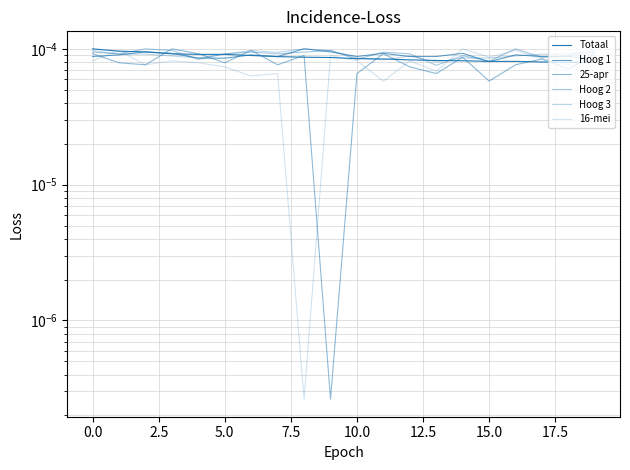

At how many categories does at least one series exceed 0?

20